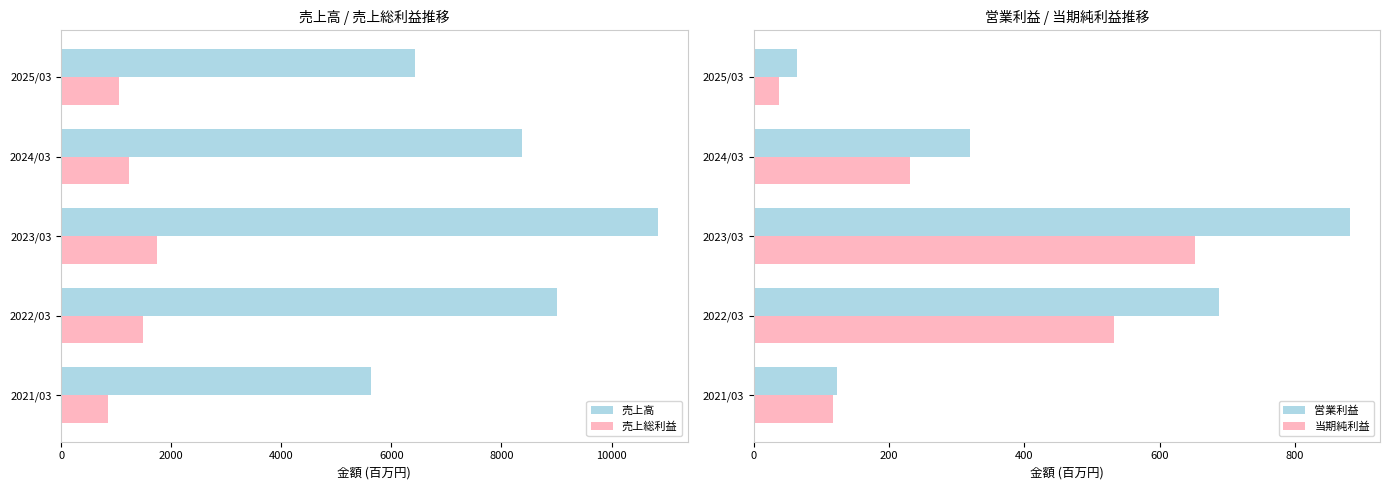

At which label is 売上高 closest to 8231?

2024/03